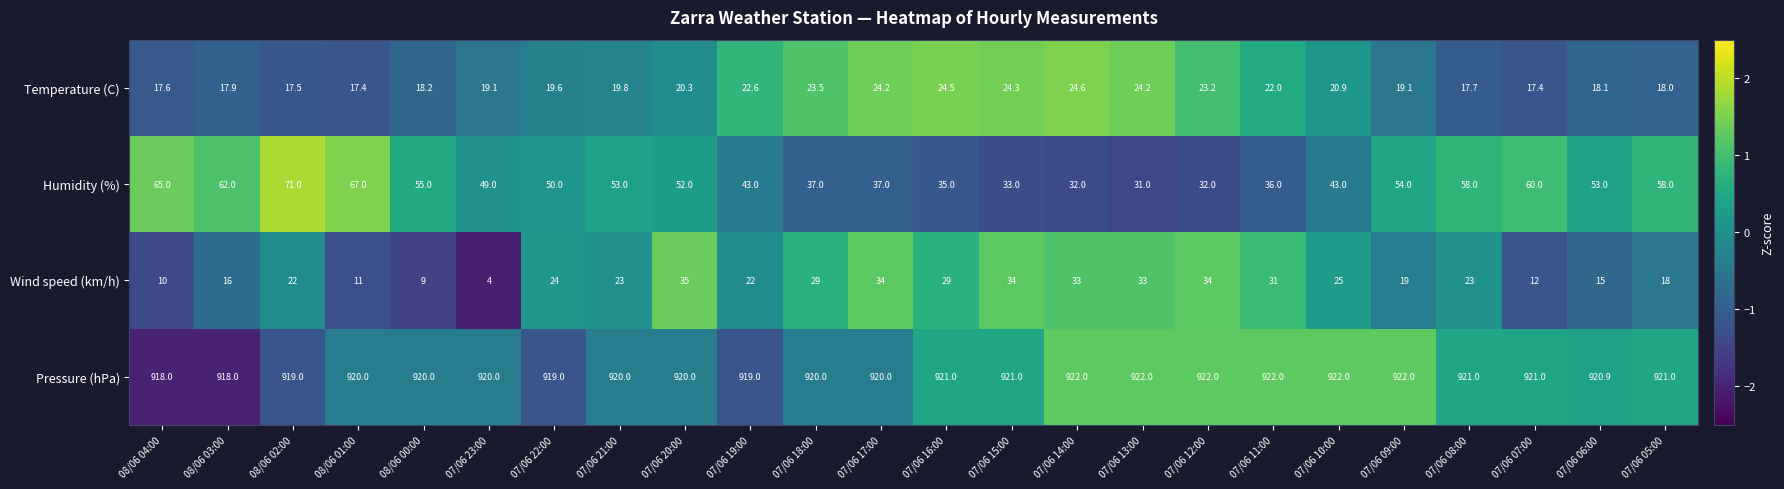

Which series changed the most between 07/06 23:00 and 07/06 08:00?

Wind speed (km/h)